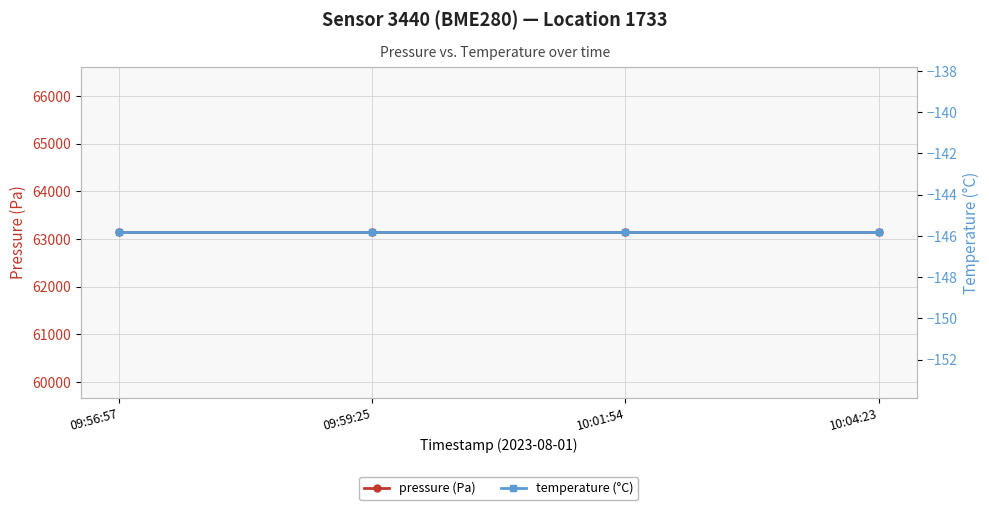

Which category has the highest value in the temperature (°C) series?

09:56:57